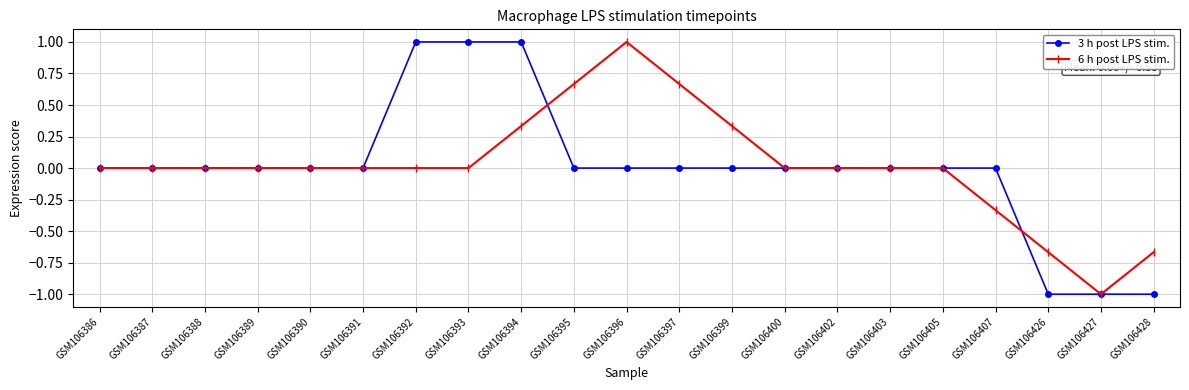

What is the difference between the maximum and minimum values in the 6 h post LPS stim. series?

2.0